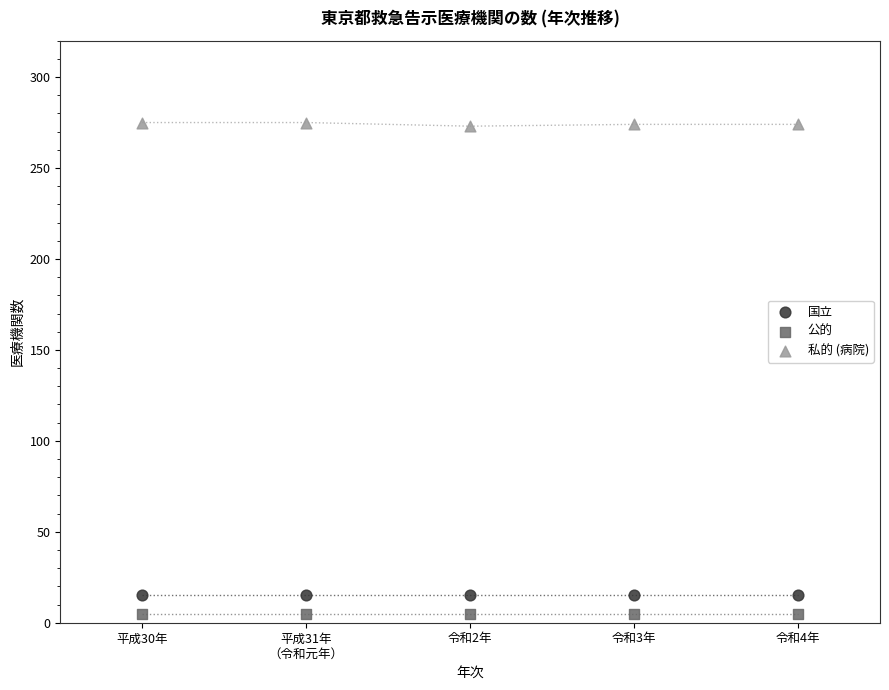

What are all the series names shown in the legend?

国立, 公的, 私的 (病院)